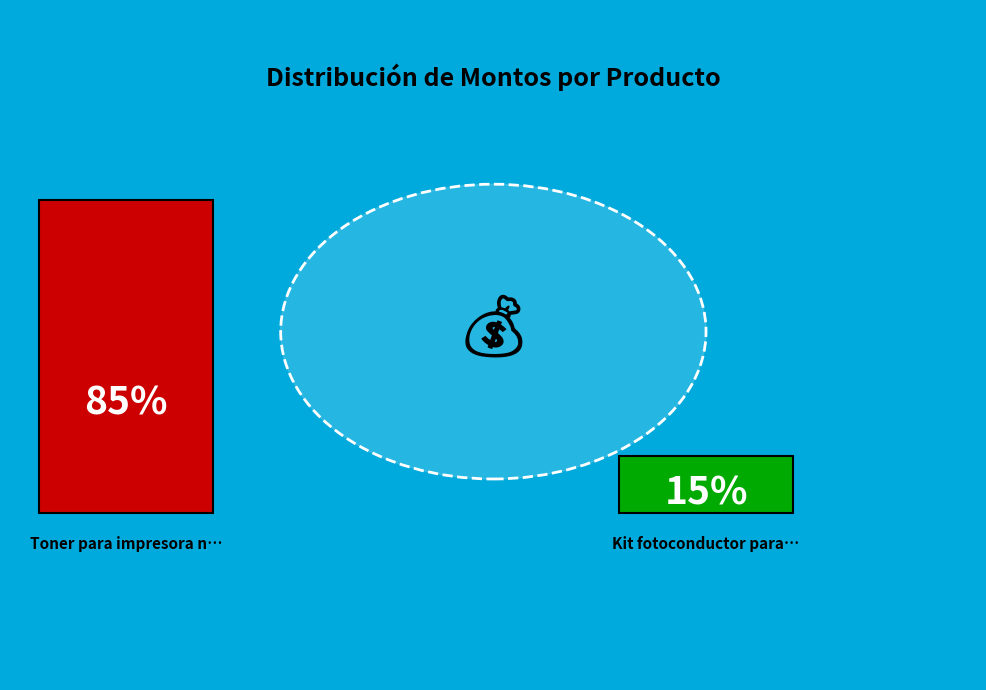

Is it true that Toner para impresora negro is 85% of the pie?

True